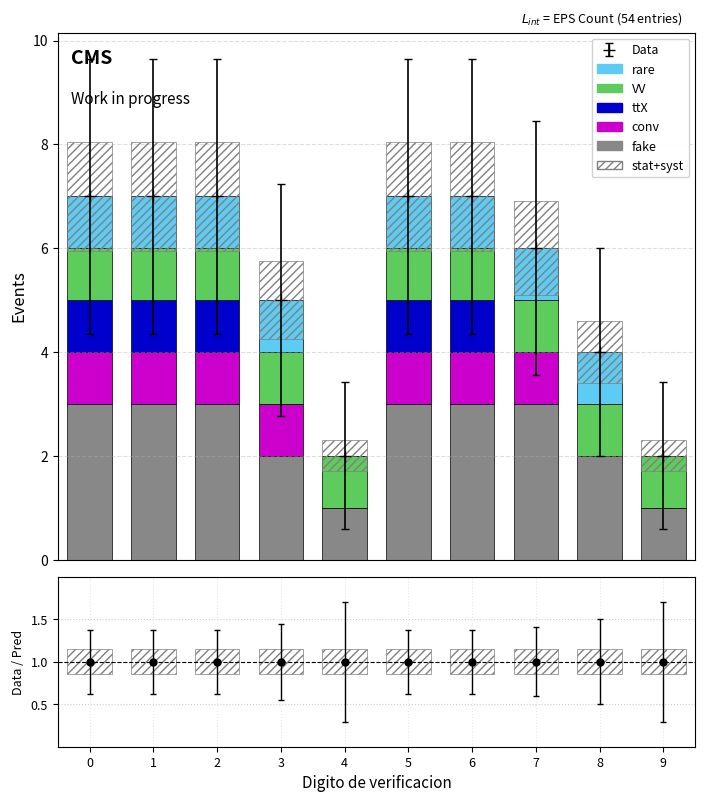

Rank the series by their maximum value, from lowest to highest.

stat+syst, conv, ttX, VV, rare, fake